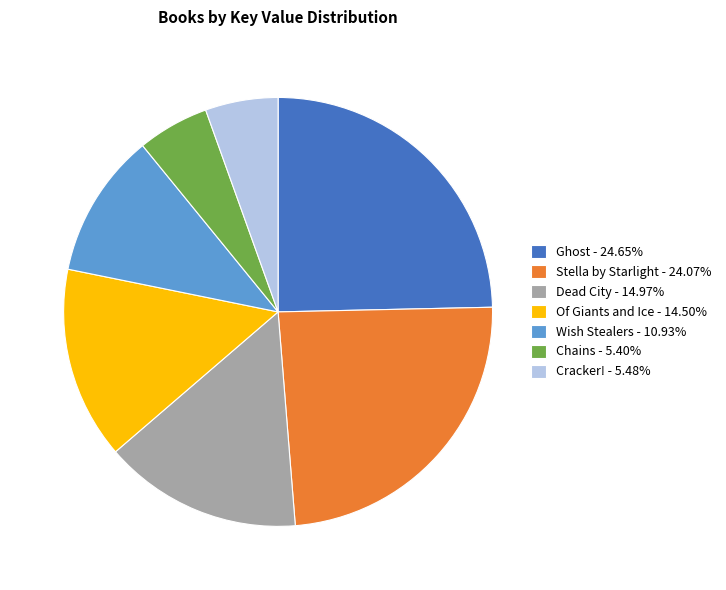

Does any single category account for the majority?

No